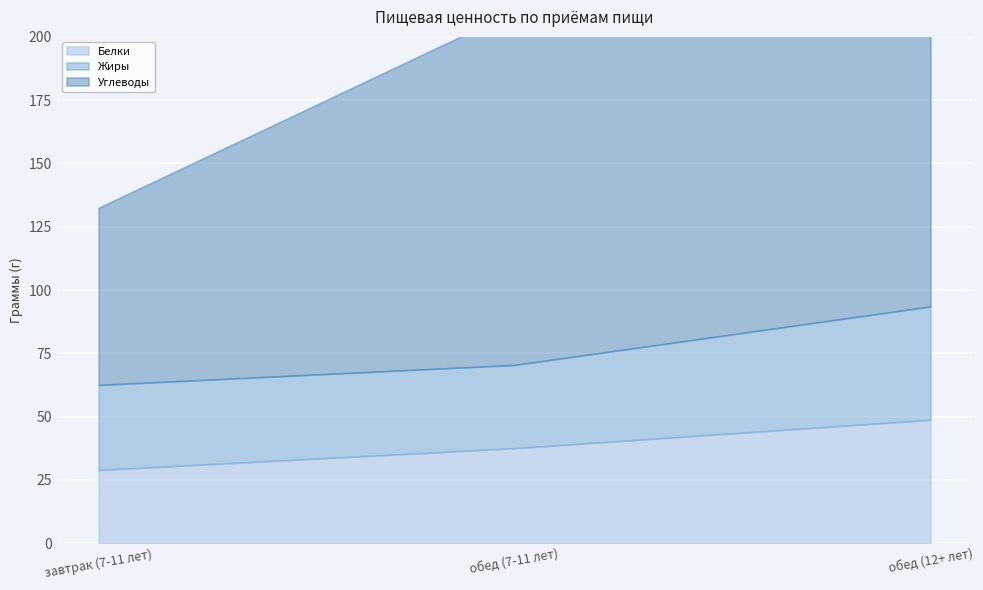

What is the minimum value shown in the chart?

28.9